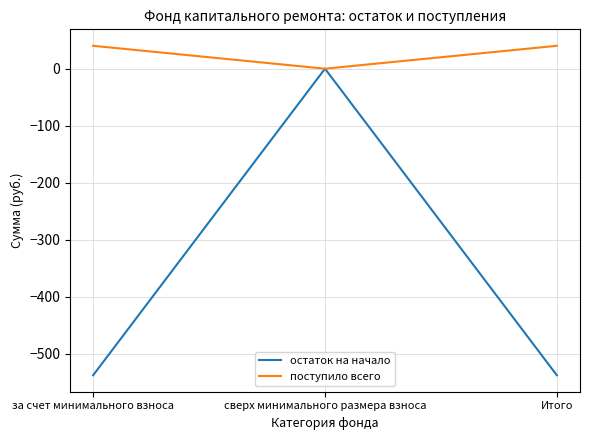

Rank the series by their average value, from lowest to highest.

остаток на начало, поступило всего